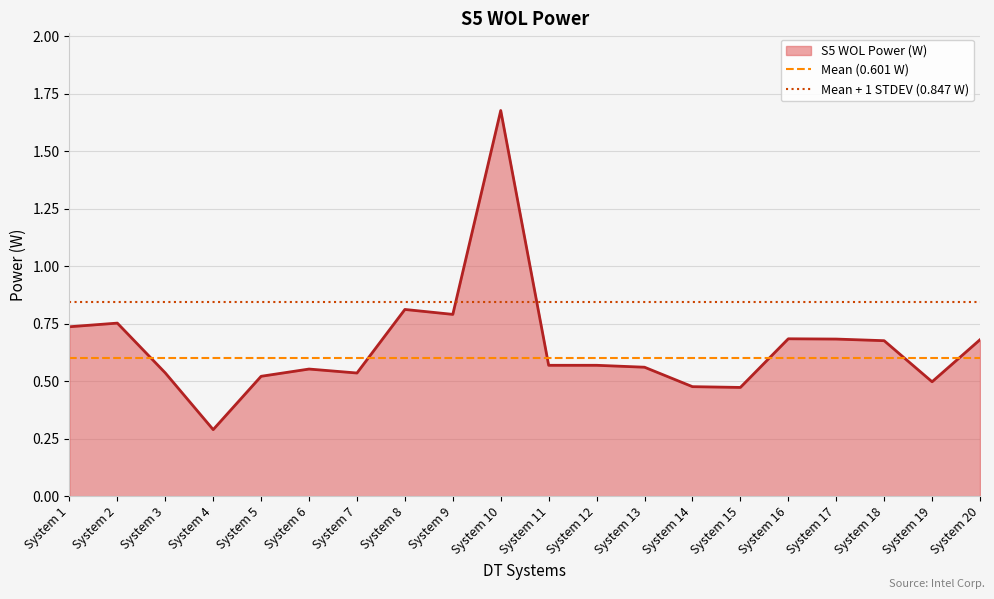

What is the value of the Mean + 1 STDEV (0.847 W) point at the 2nd from the left?

0.8